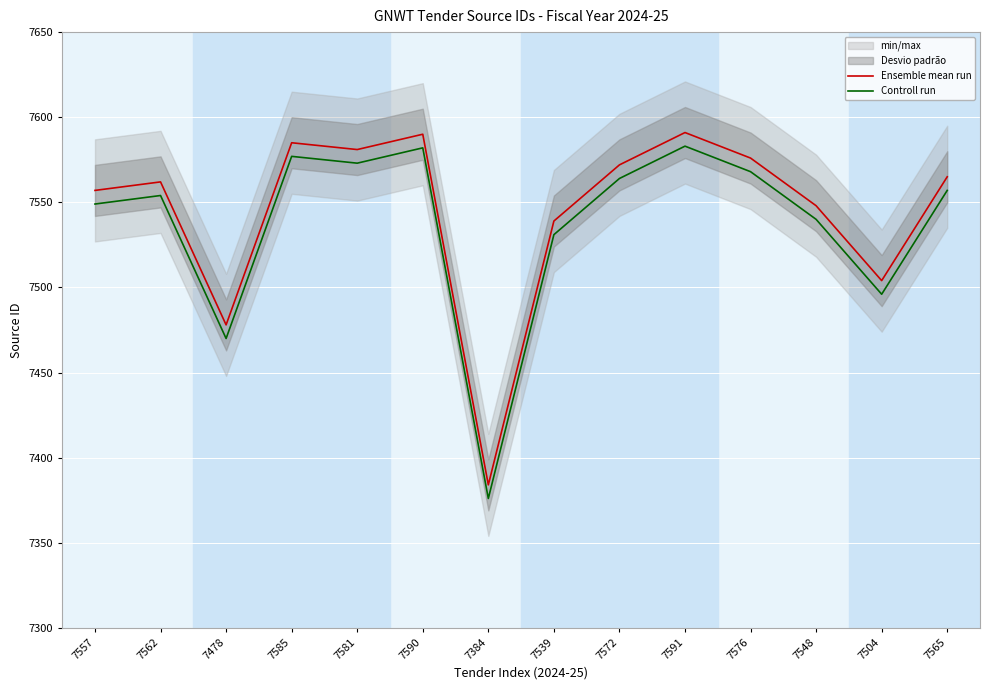

What is the average value of the Controll run series?

7537